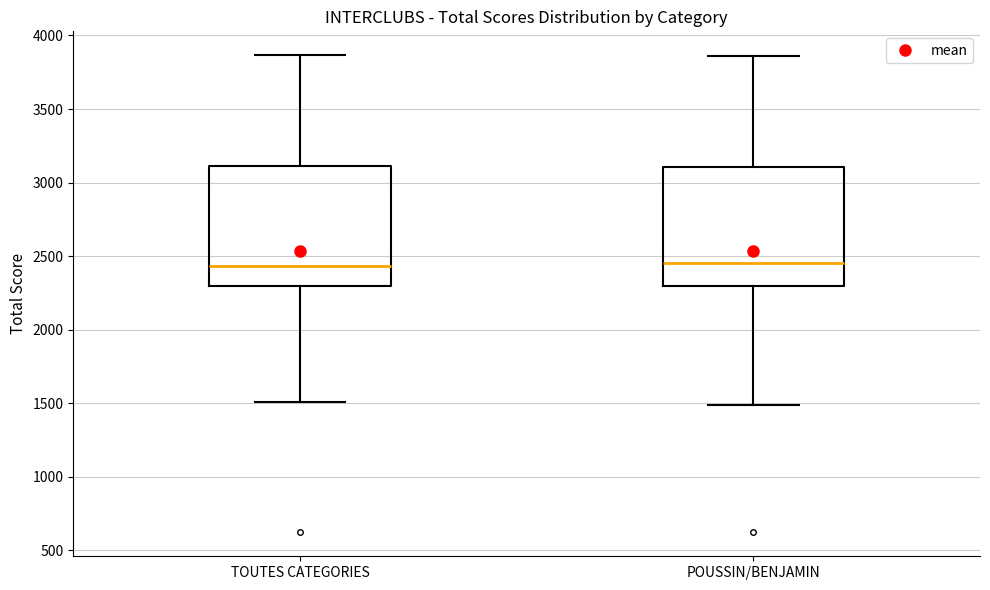

Reading left to right, transcribe this box plot: for each box, give where its median line is, the range the box spans, and where its two whiskers end, as read against the y-axis. The values are not printed on the chart, so give them approximately, as read against the axis.

TOUTES CATEGORIES: median 2450, box 2300 to 3100, whiskers 1500 to 3850
POUSSIN/BENJAMIN: median 2450, box 2300 to 3100, whiskers 1500 to 3850